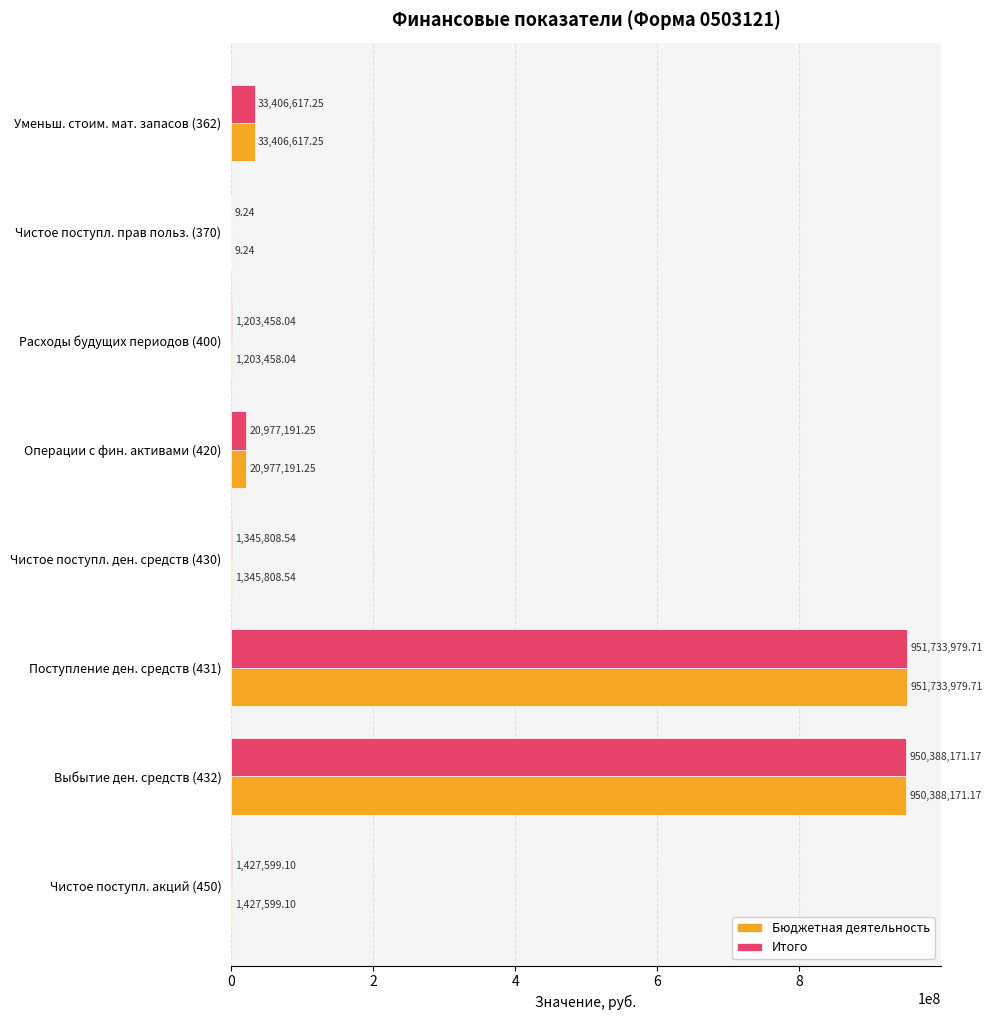

At which category is the sum across all series the highest?

Поступление ден. средств (431)